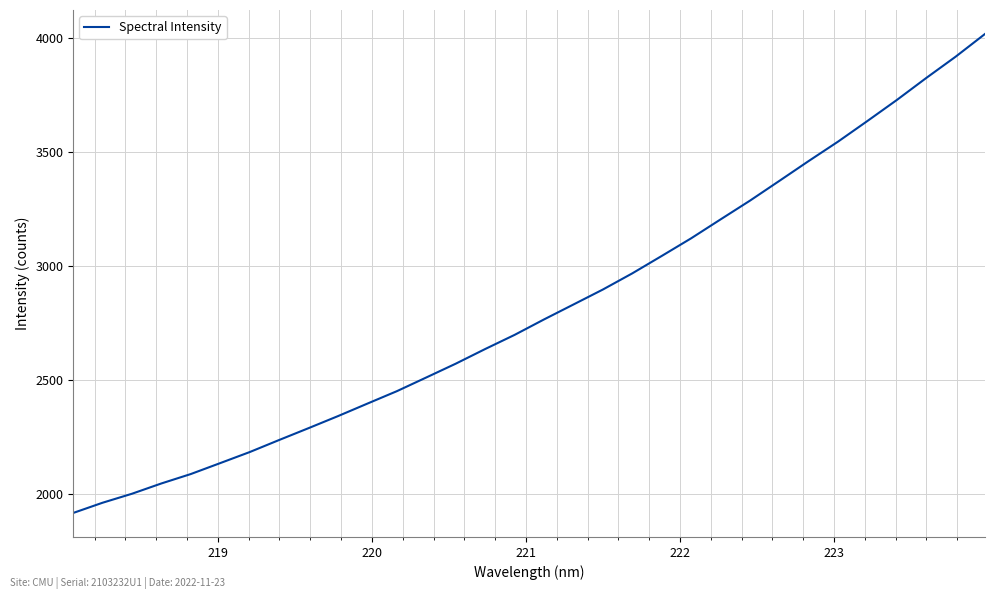

What is the difference between the maximum and minimum values?

2102.7